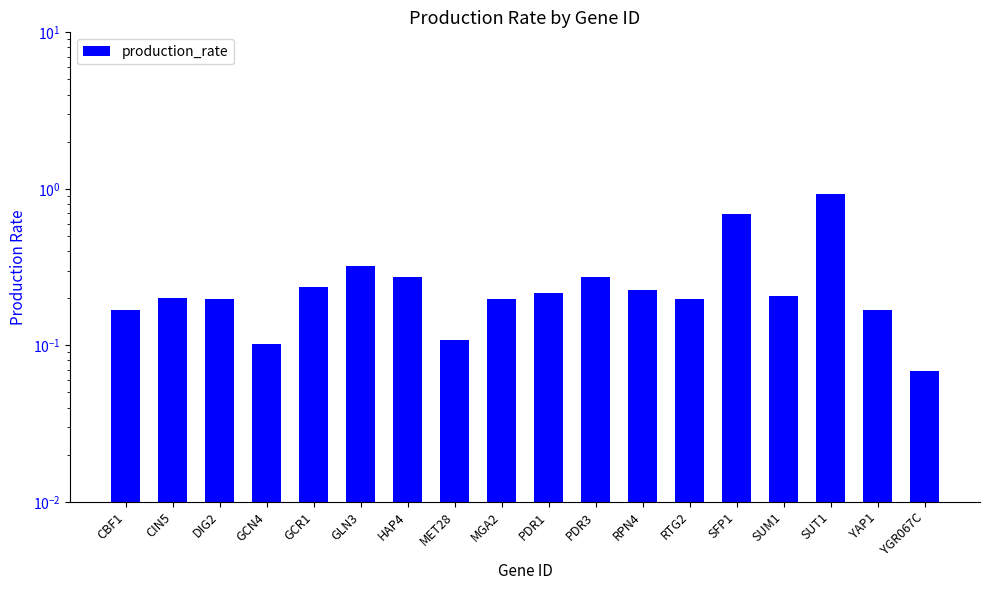

Are the bars grouped side by side (vs. stacked)?

No